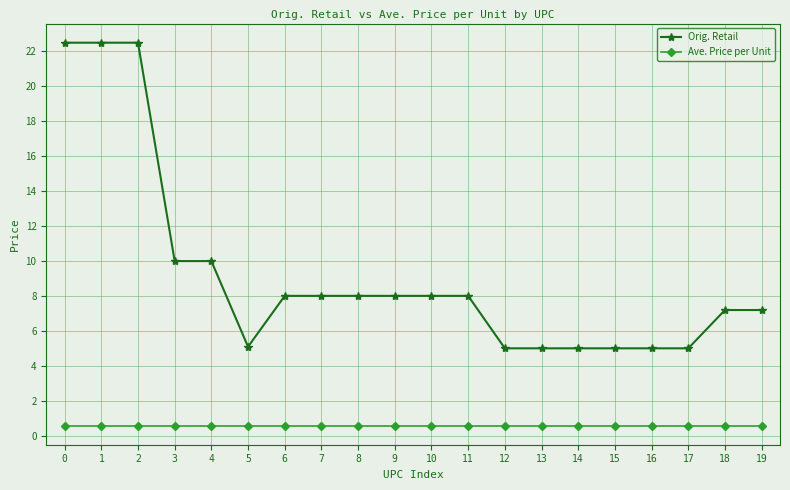

Which series has the largest total across all categories?

Orig. Retail